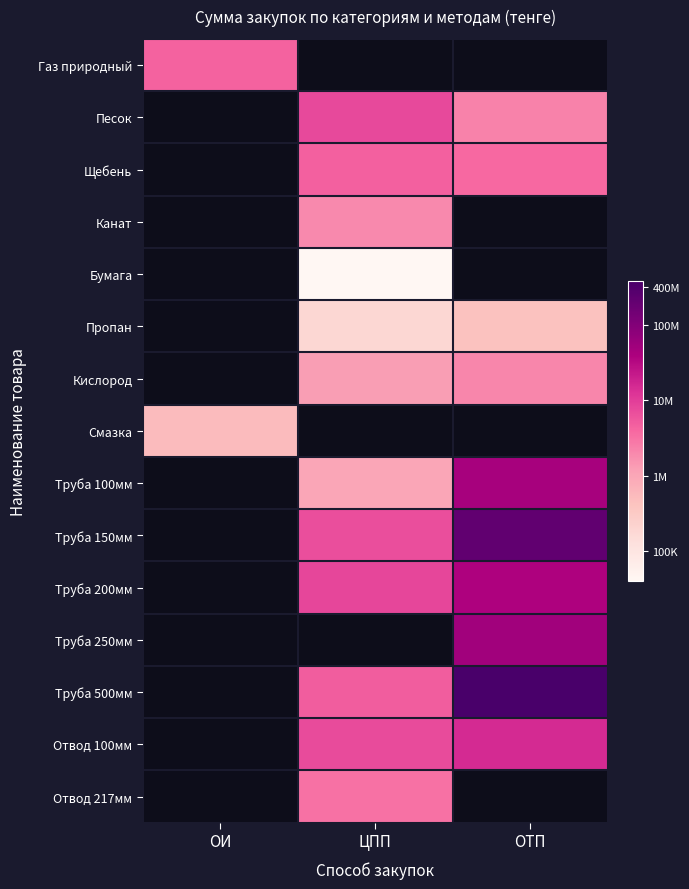

How many values in Труба 200мм are above zero?

2